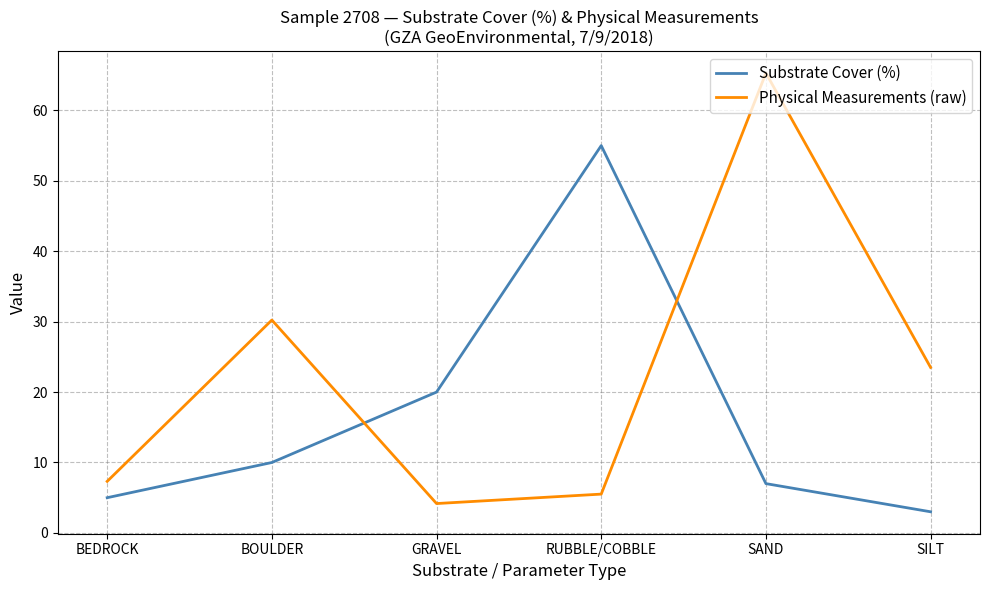

The Substrate Cover (%) series shows 12.4 at GRAVEL. True or false?

False